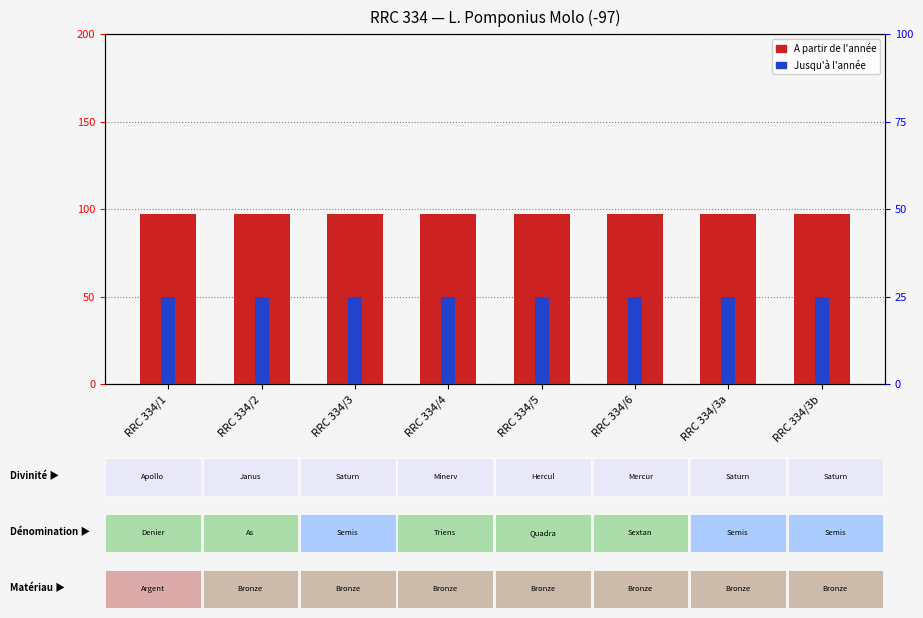

Which has a higher value, RRC 334/3 or RRC 334/1?

RRC 334/3